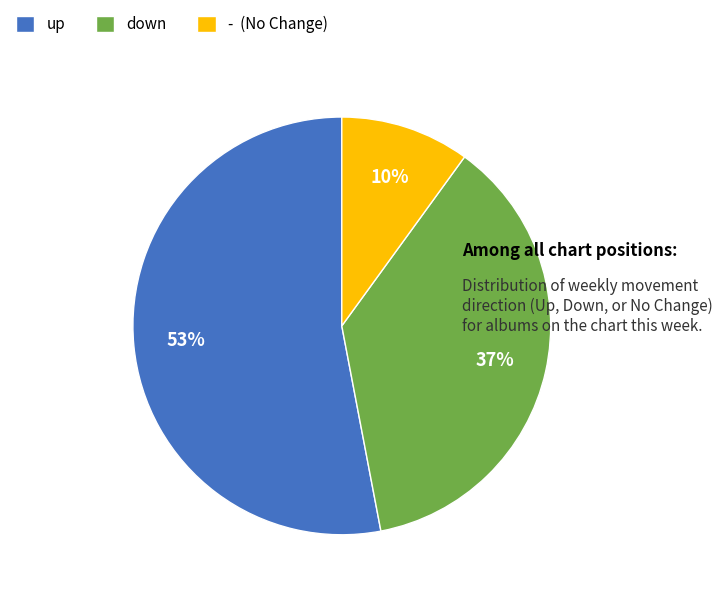

Is up the majority of the pie?

Yes